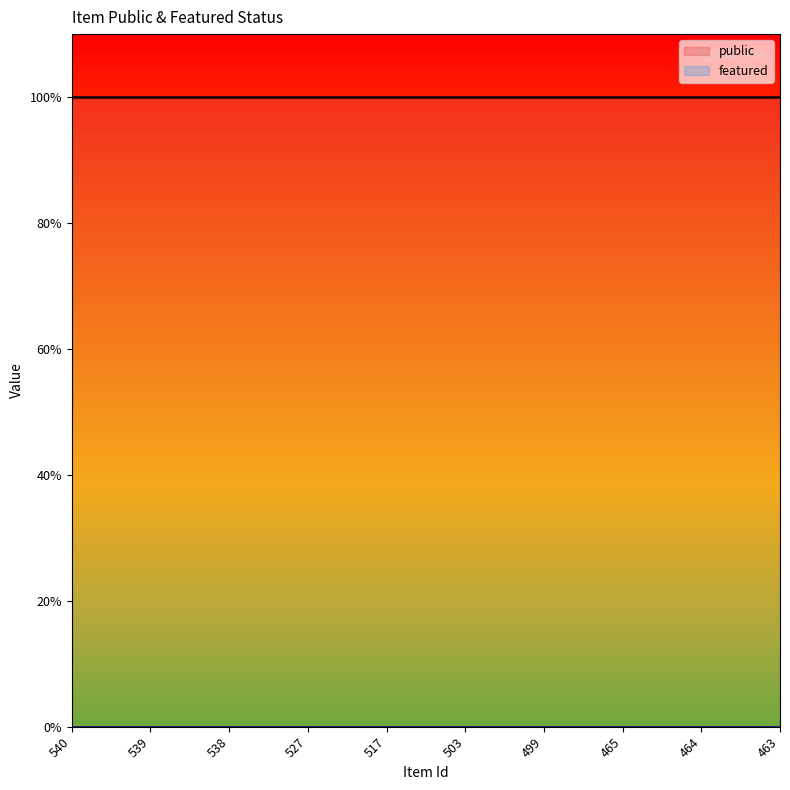

True or false: featured and public cross at least once.

False